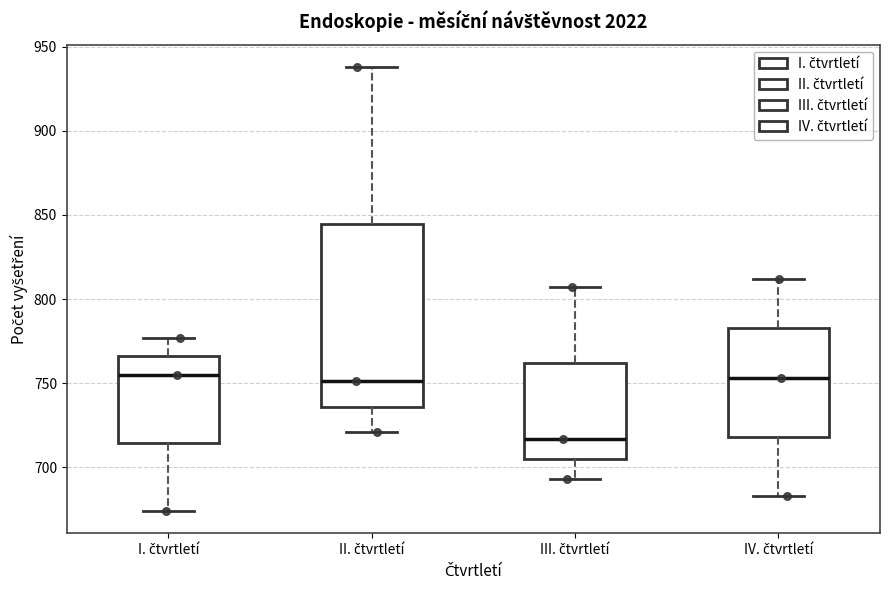

Comparing the boxes themselves (not the whiskers), which one is the tallest?

II. čtvrtletí